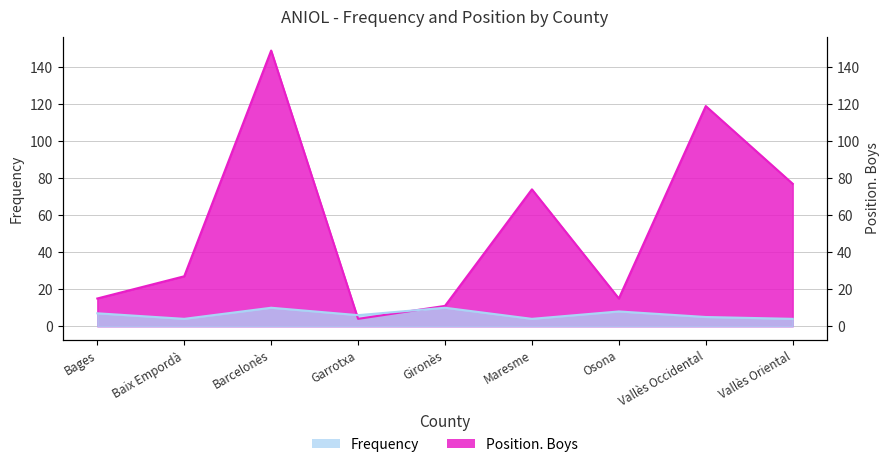

What is the approximate value of Frequency at Garrotxa?

6